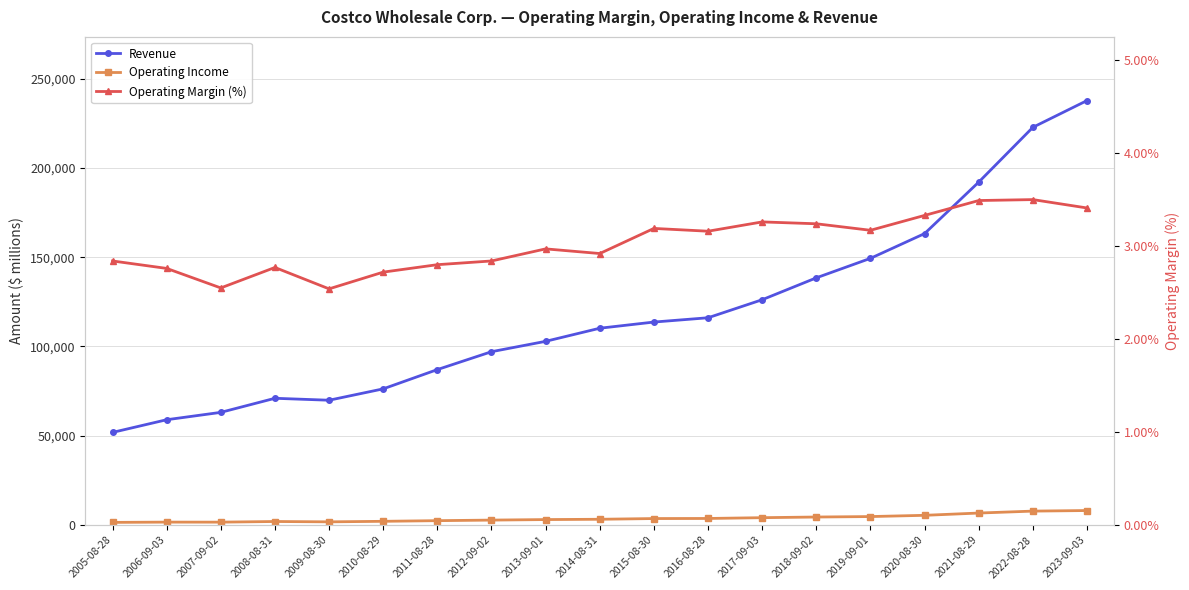

What is the average value of the Operating Income series?

3719.8